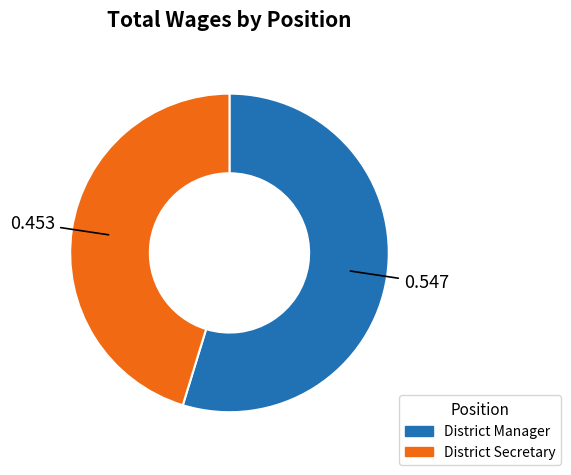

Is District Secretary the majority of the pie?

No